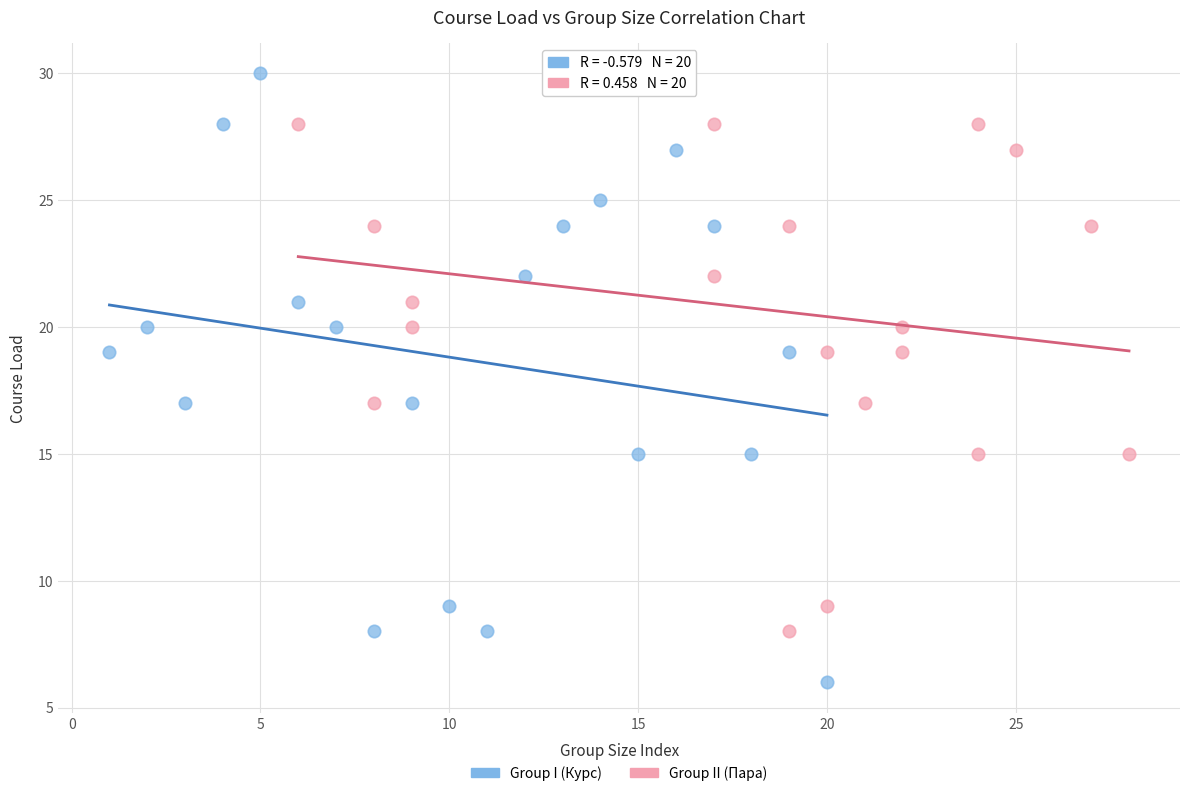

What are all the series names shown in the legend?

Group I (Курс), Group II (Пара)